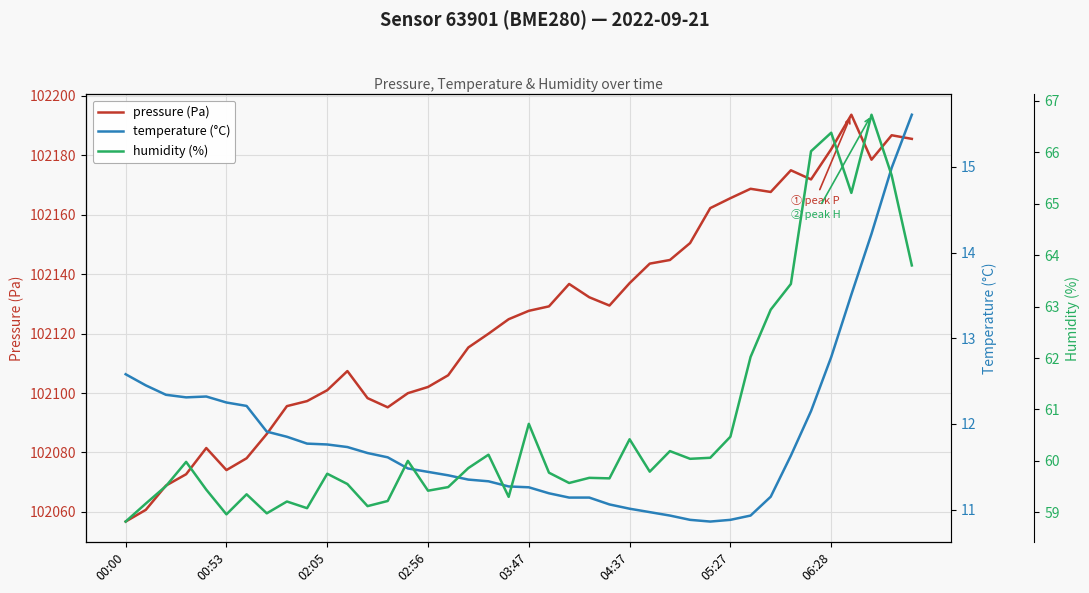

What is the minimum value for humidity (%)?

58.8